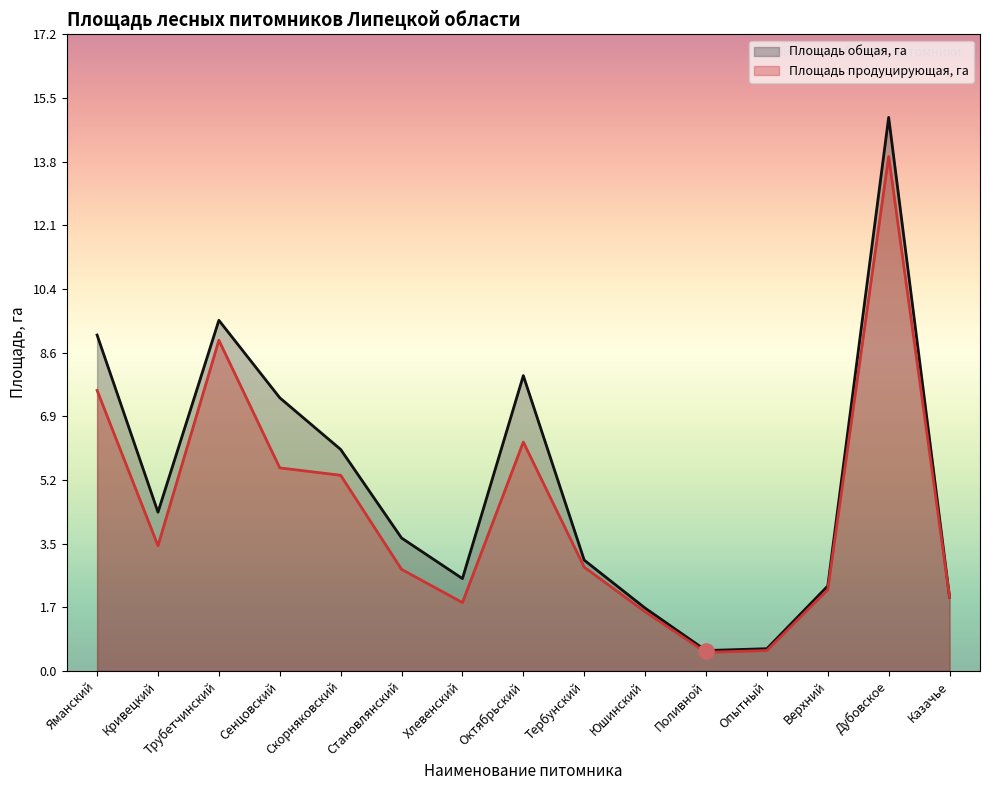

At which category is the sum across all series the highest?

Дубовское